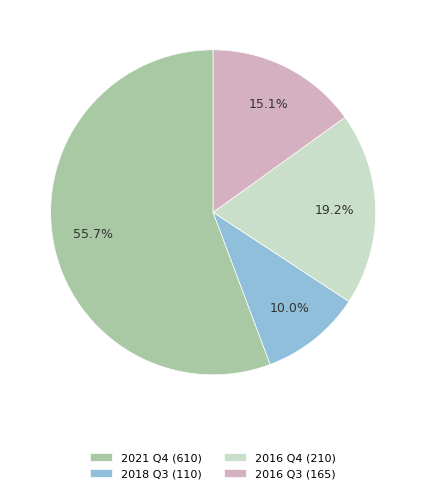

Does any single category account for the majority?

Yes